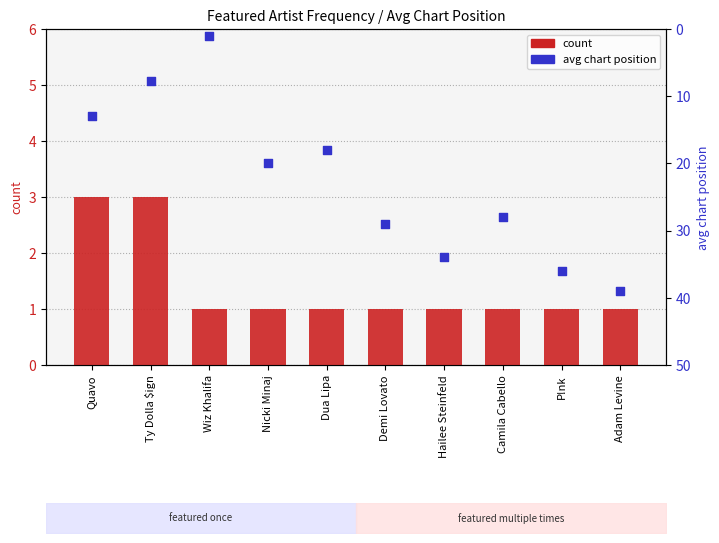

Which series contains the lowest Y value?

count